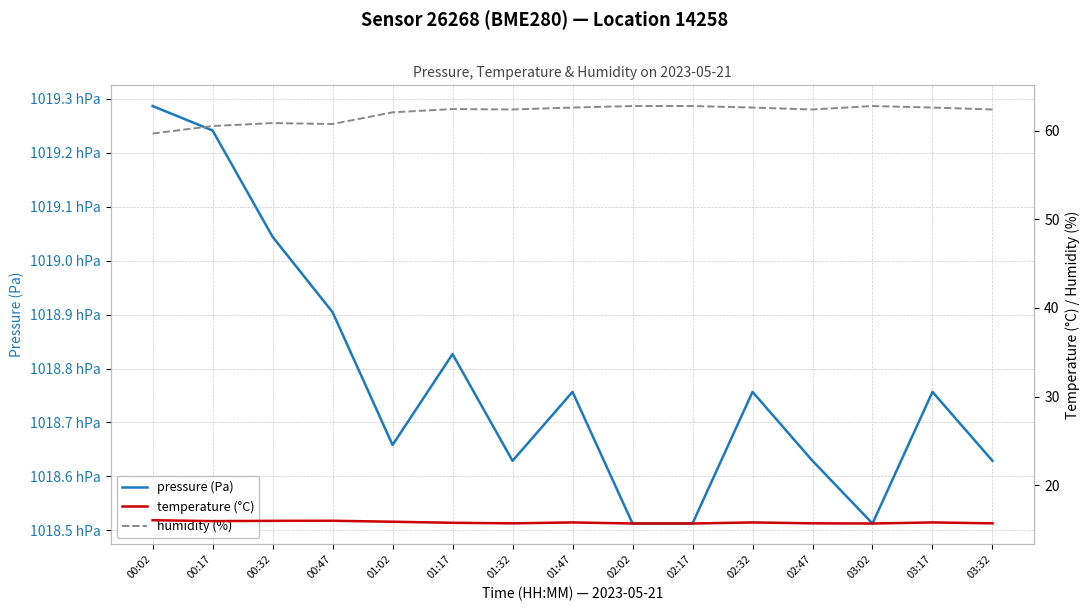

How many lines are shown in the chart?

3